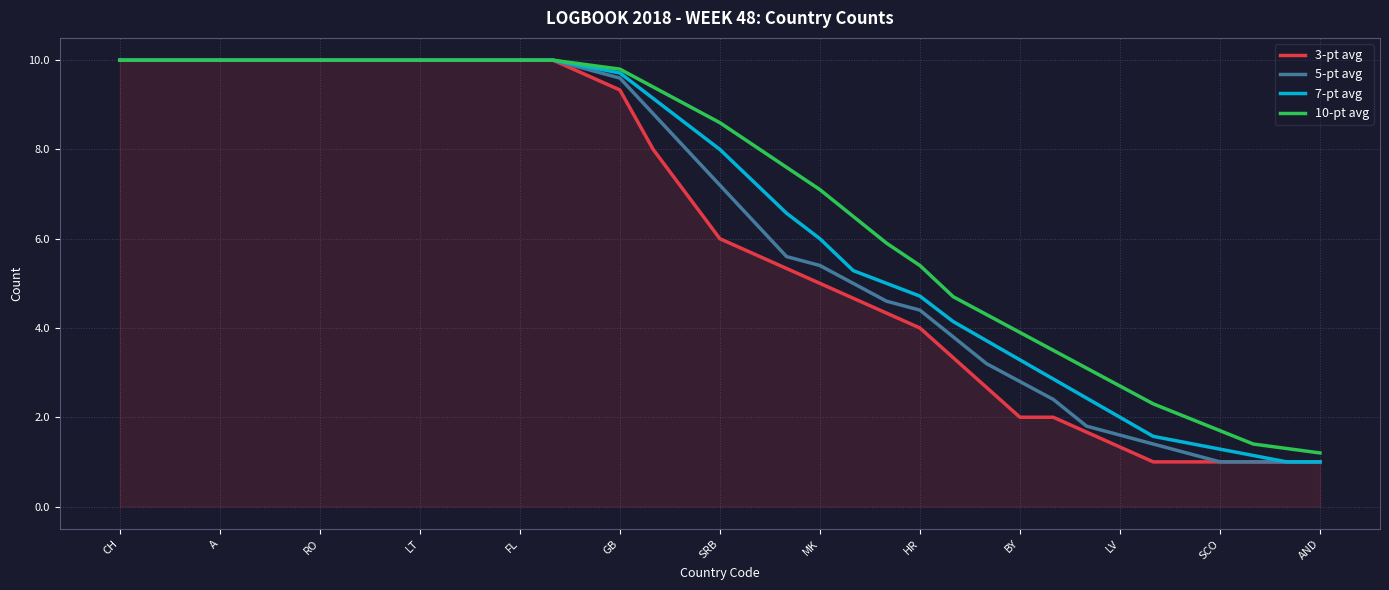

What is the lowest value of the 7-pt avg series?

1.0